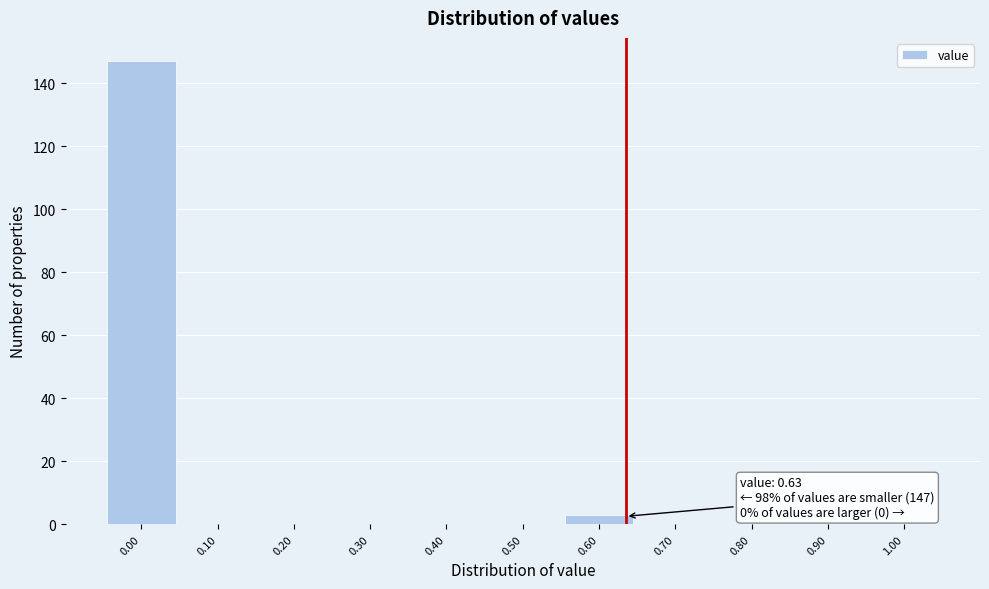

Over which range of the x-axis is the bar tallest?

-0.05 to 0.05